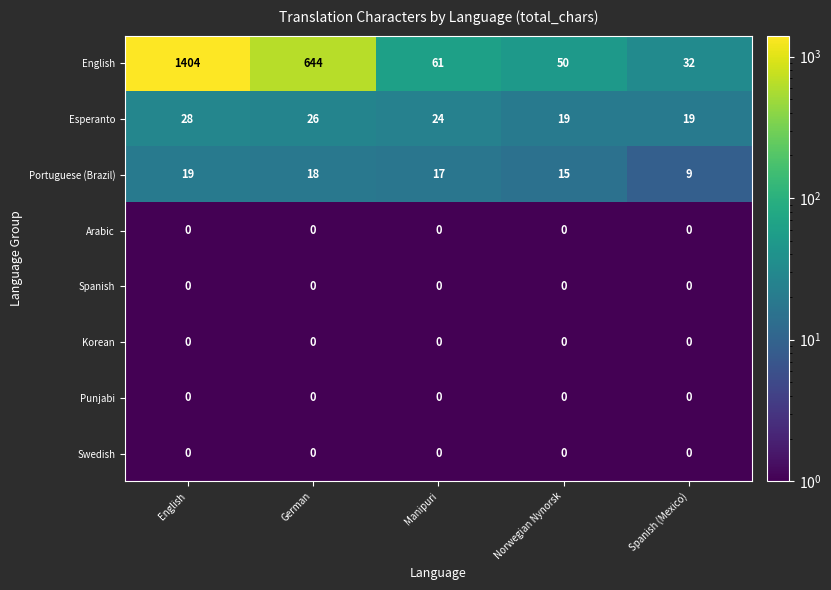

Which category has the highest value across all series?

English